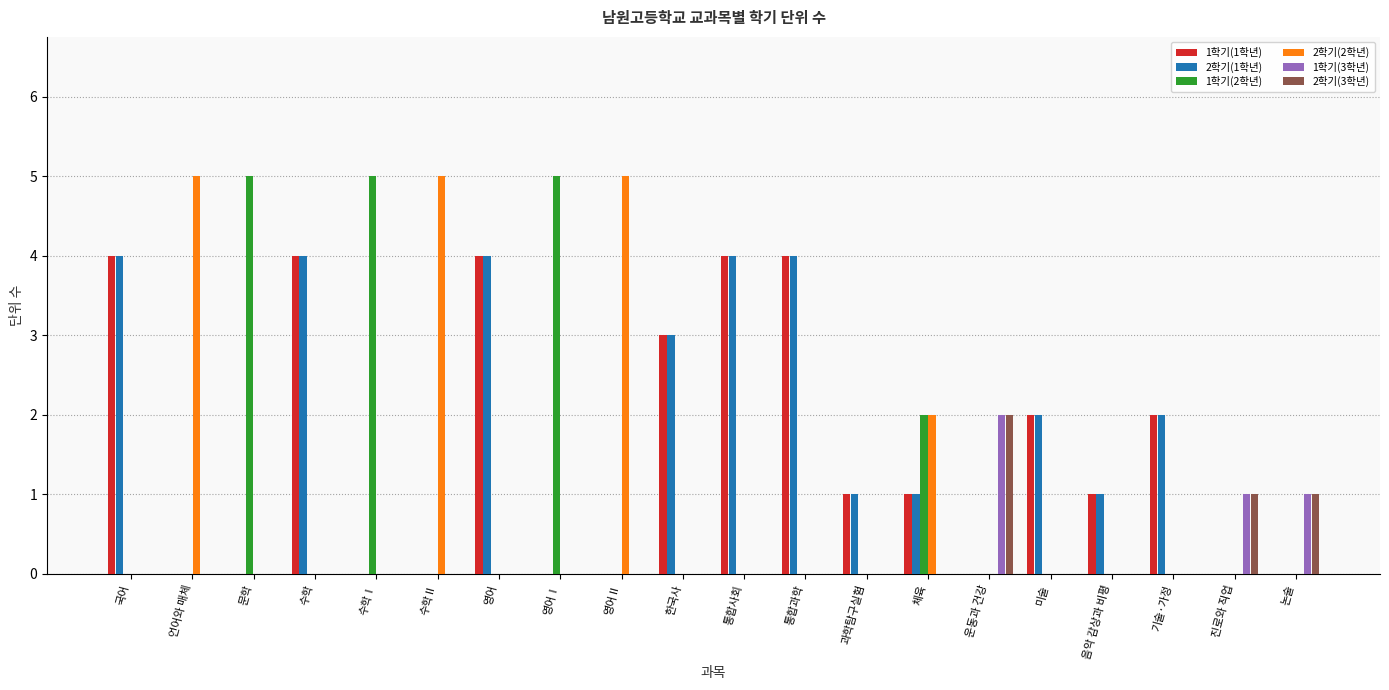

Count the number of data series in this chart.

6